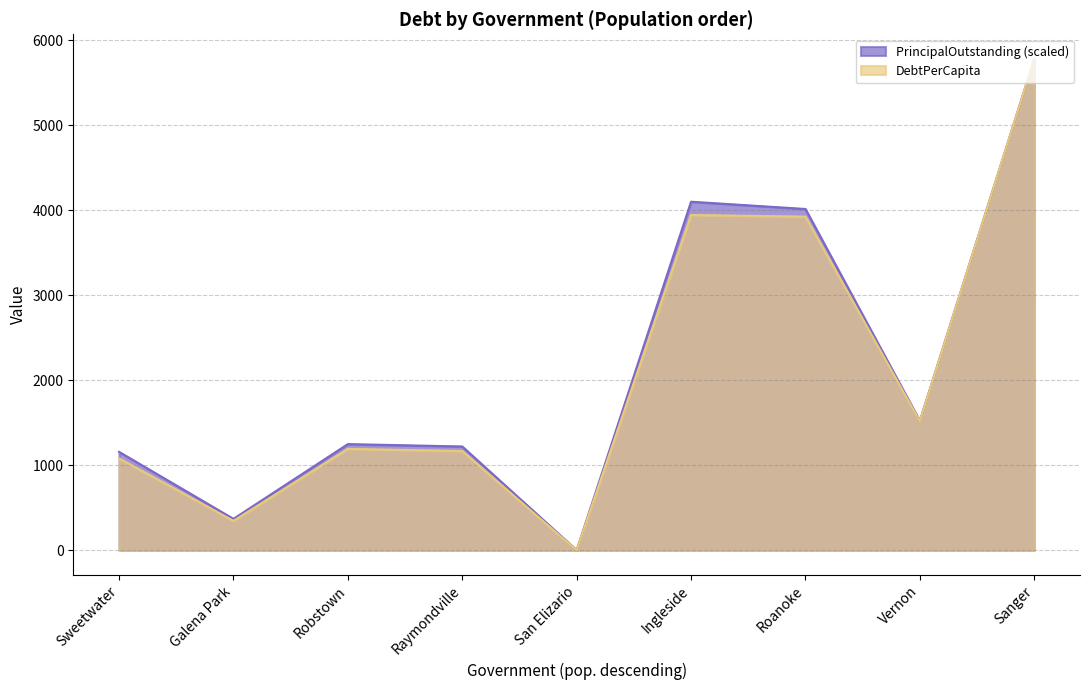

What is the difference between the maximum and minimum values in the PrincipalOutstanding series?

5778.7